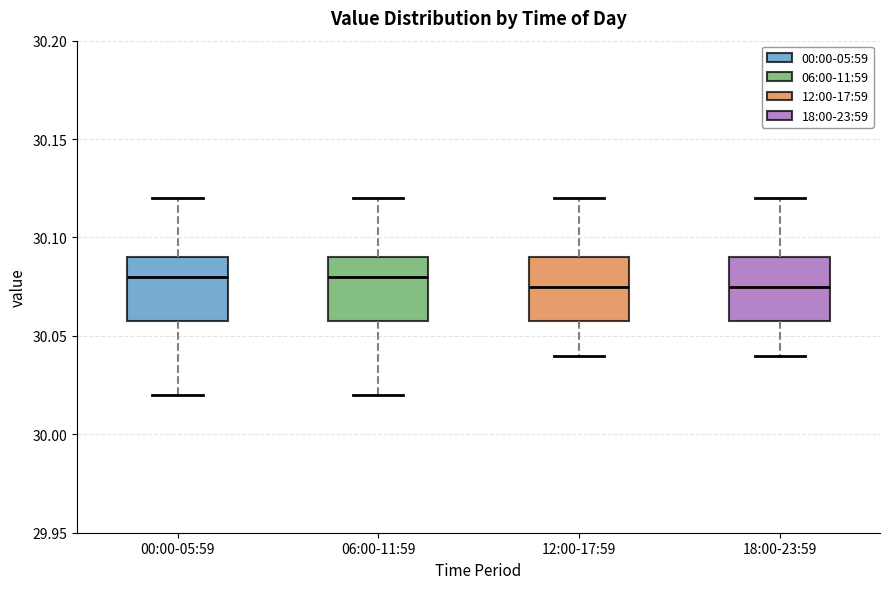

Reading left to right, read every box against the y-axis: the position of its median line, the range the box covers, and the ends of its whiskers. The values are not printed on the chart, so give them approximately, as read against the axis.

00:00-05:59: median 30.080, box 30.060 to 30.090, whiskers 30.020 to 30.120
06:00-11:59: median 30.080, box 30.060 to 30.090, whiskers 30.020 to 30.120
12:00-17:59: median 30.075, box 30.060 to 30.090, whiskers 30.040 to 30.120
18:00-23:59: median 30.075, box 30.060 to 30.090, whiskers 30.040 to 30.120